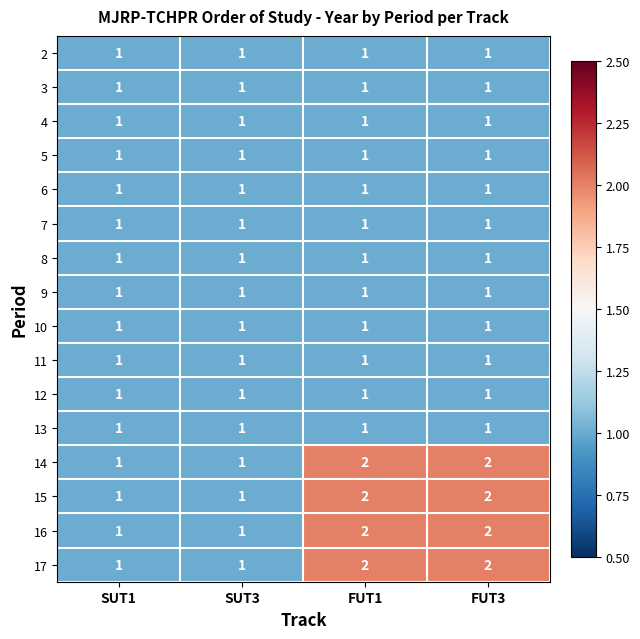

Count the 15 values in the range 1 to 2.

4